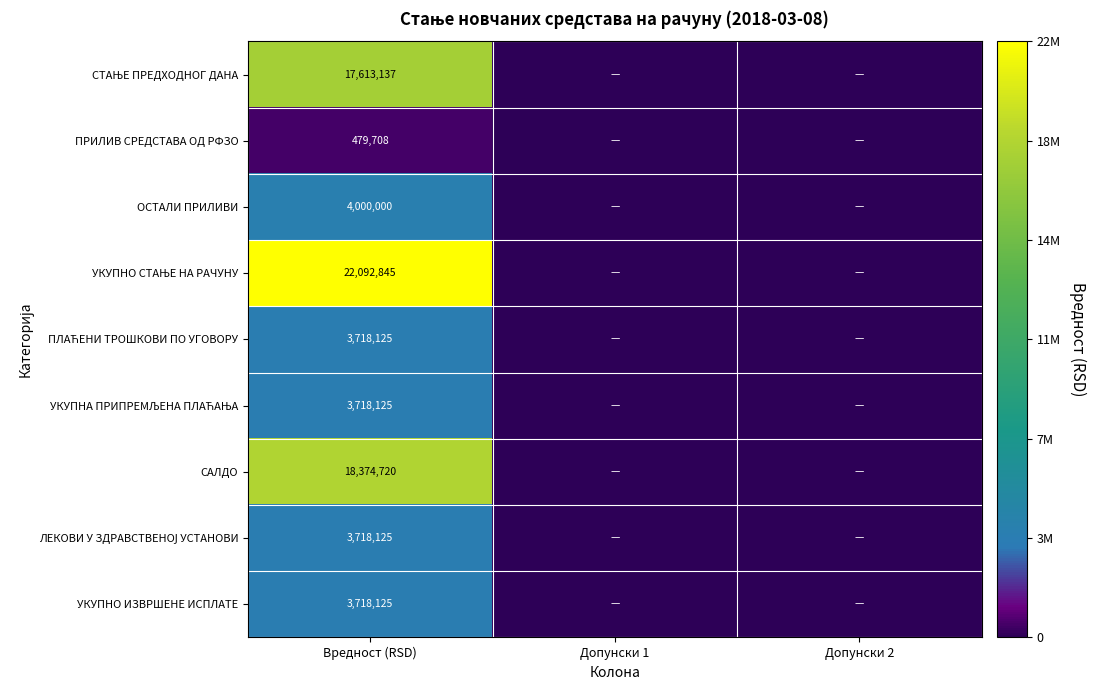

The САЛДО series shows 30597355 at Вредност (RSD). True or false?

False